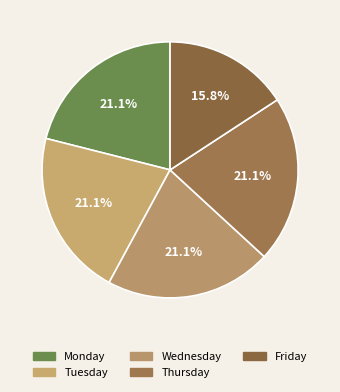

Count the number of slices in the pie.

5